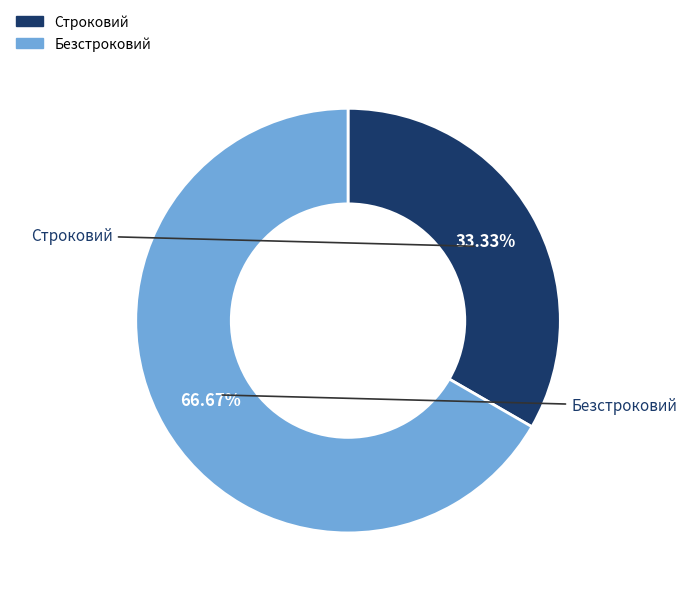

What is the ratio of the value at Безстроковий to the value at Строковий?

2.0